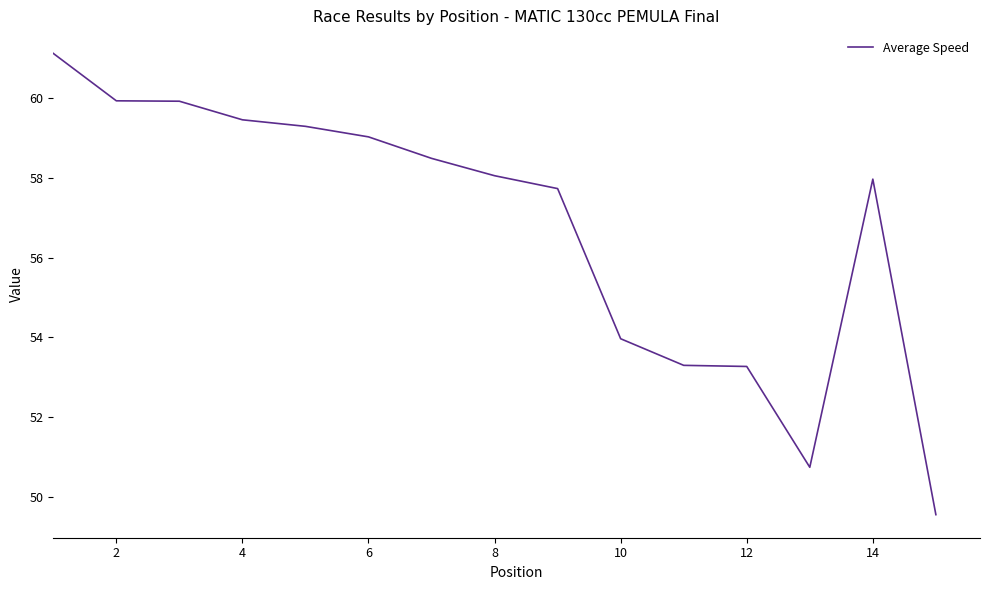

What is the smallest value displayed?

49.6